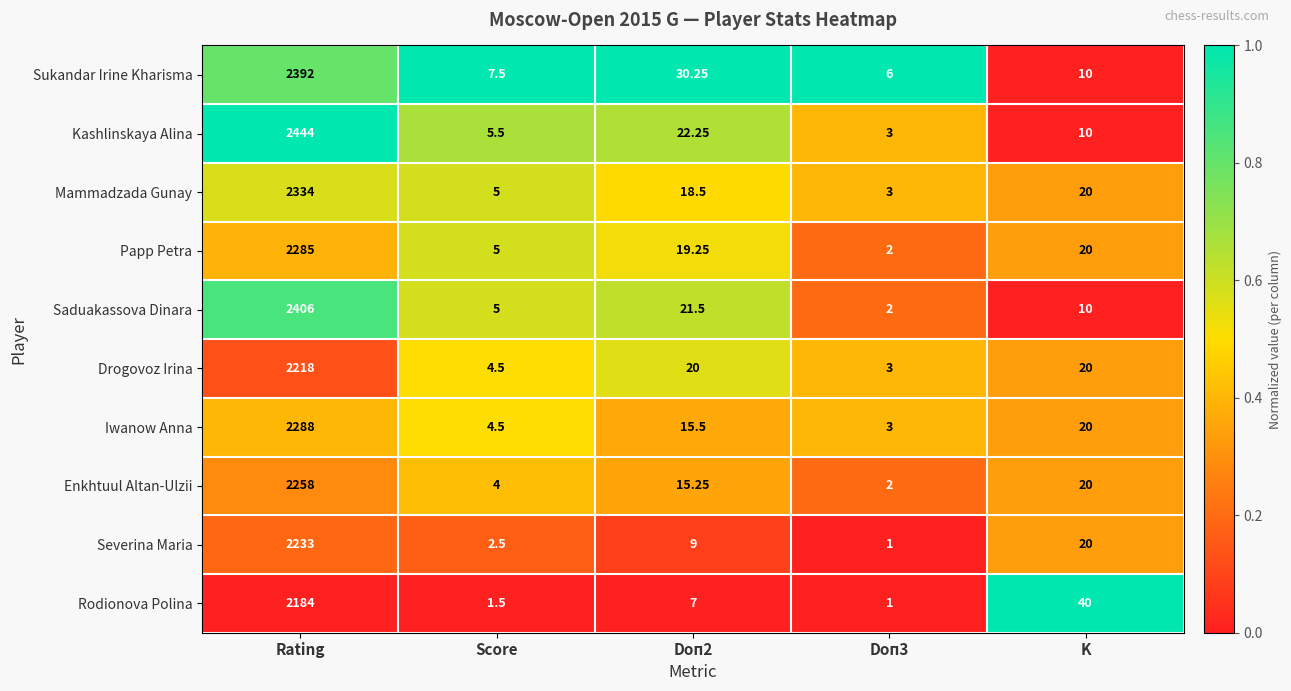

Where is Enkhtuul Altan-Ulzii nearest to the value 1130?

K